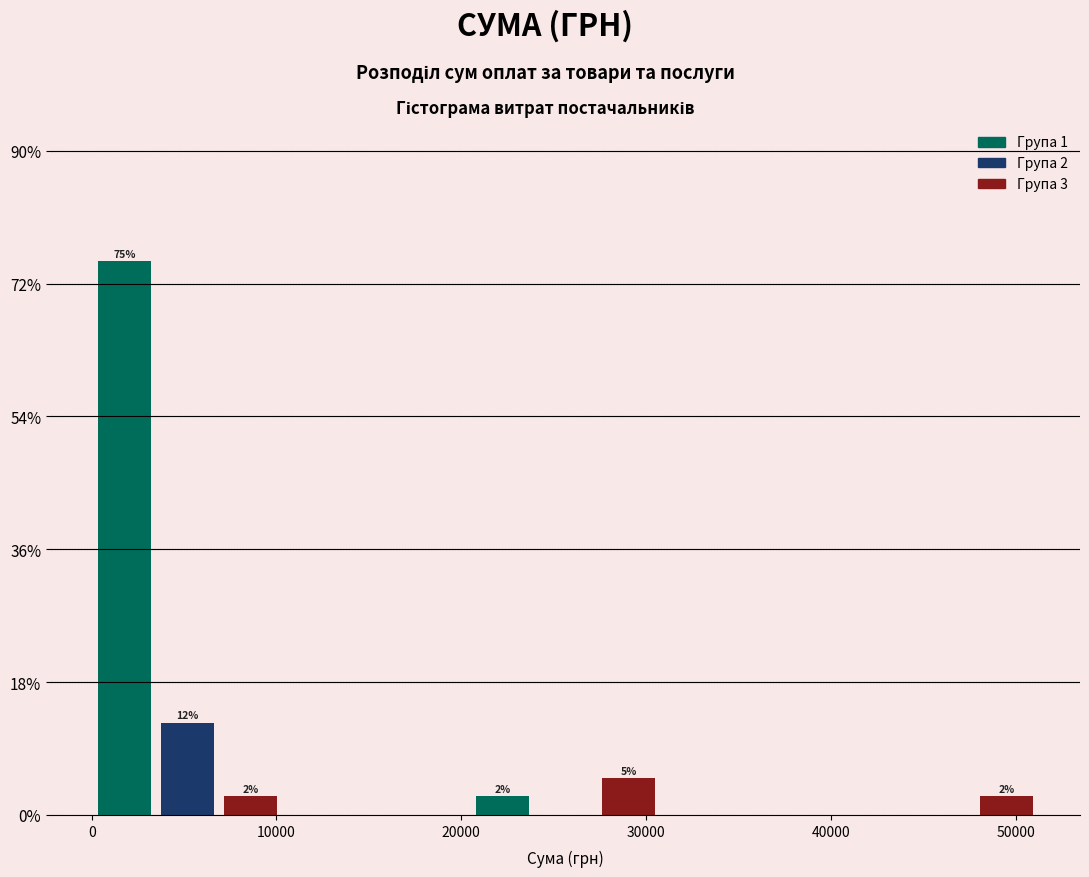

Read against the x-axis, roughly where is the centre of the tallest bar?

2000